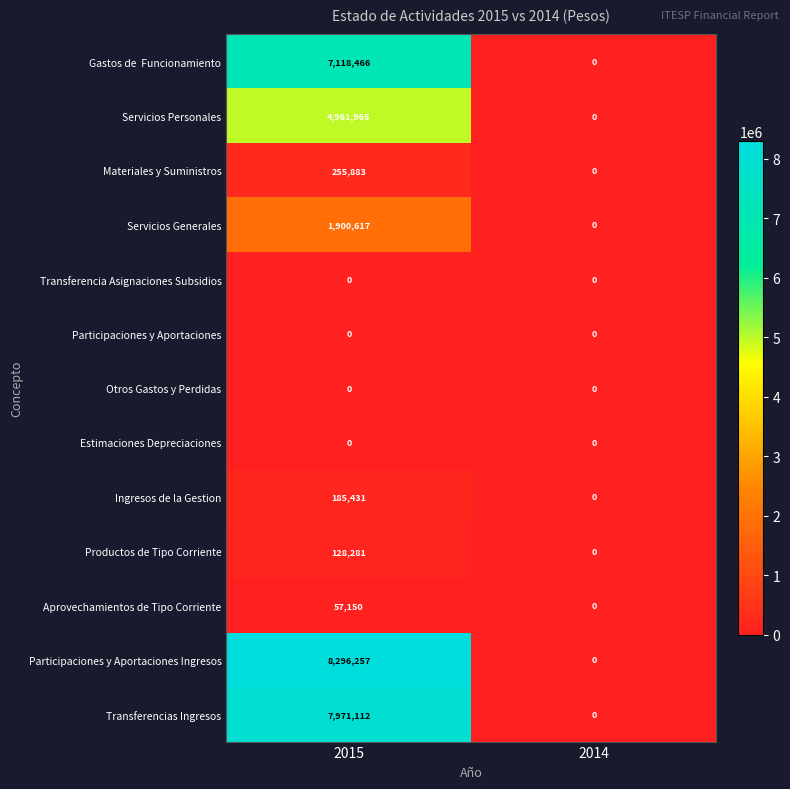

True or false: Servicios Generales has a value of 0 at 2014.

True